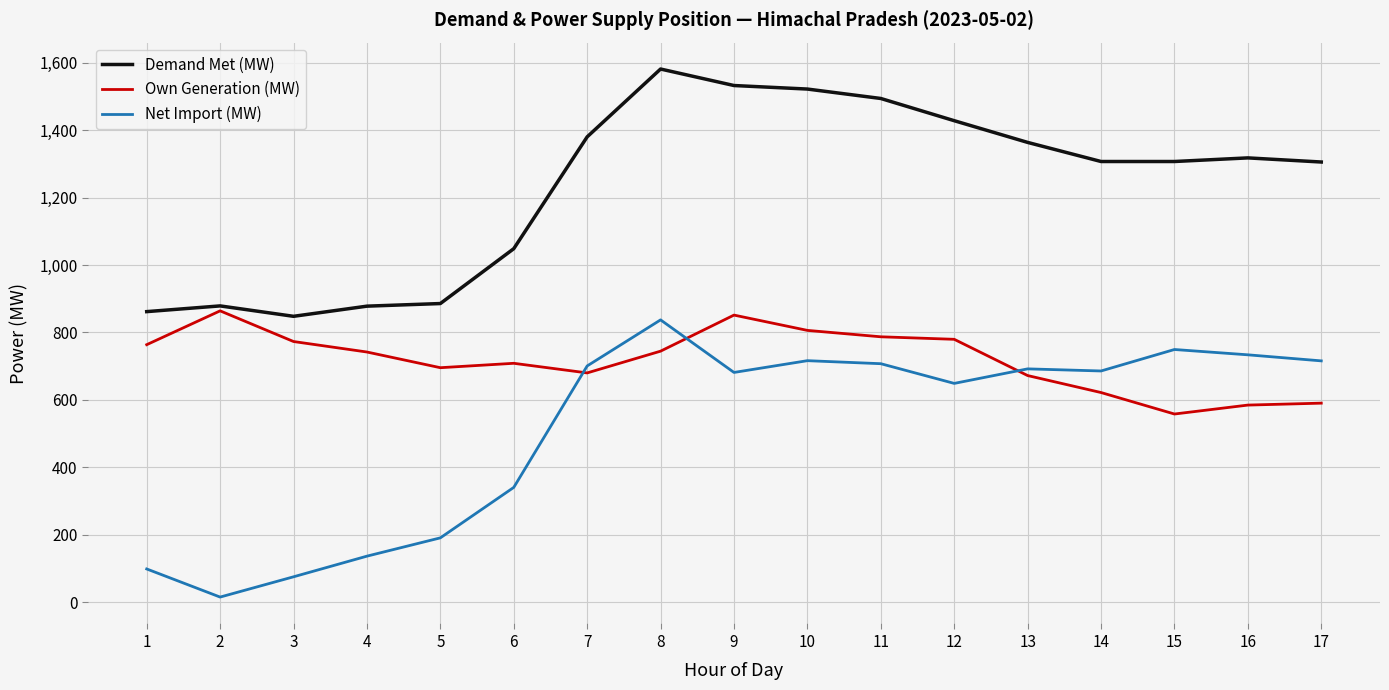

Does the chart display data point markers on the line(s)?

No